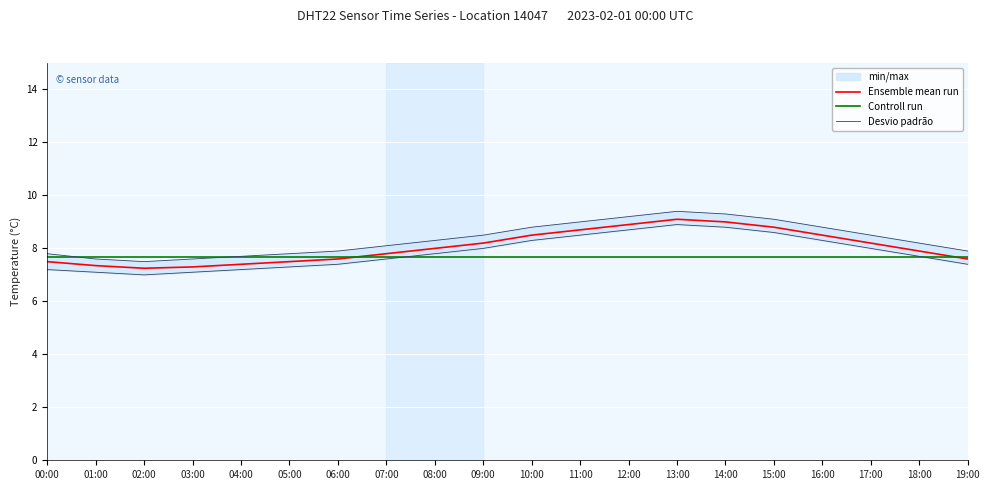

Is it true that Controll run equals 7.7 at 02:00?

True